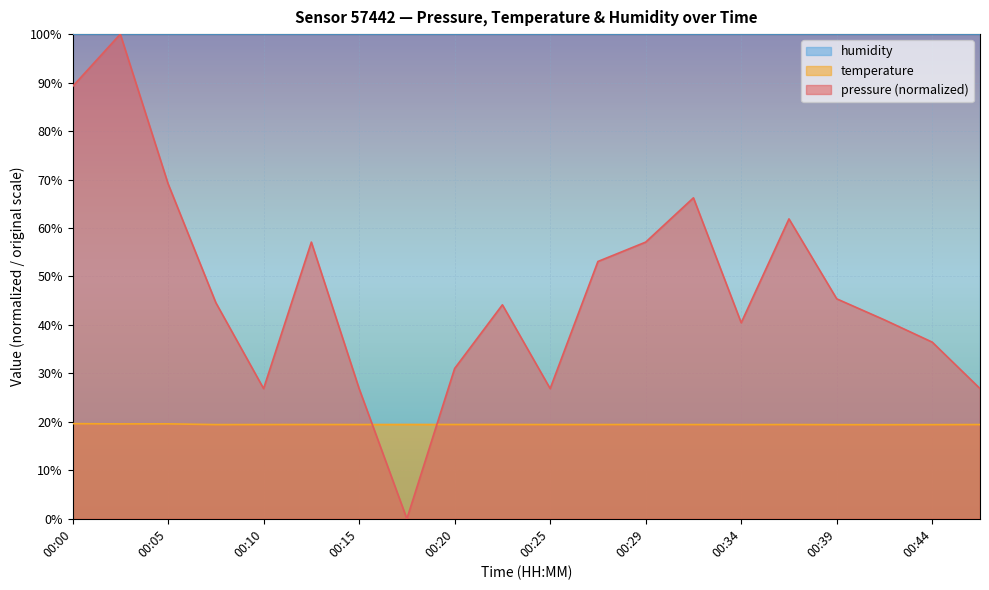

Rank the series by their average value, from lowest to highest.

temperature, pressure (normalized), humidity